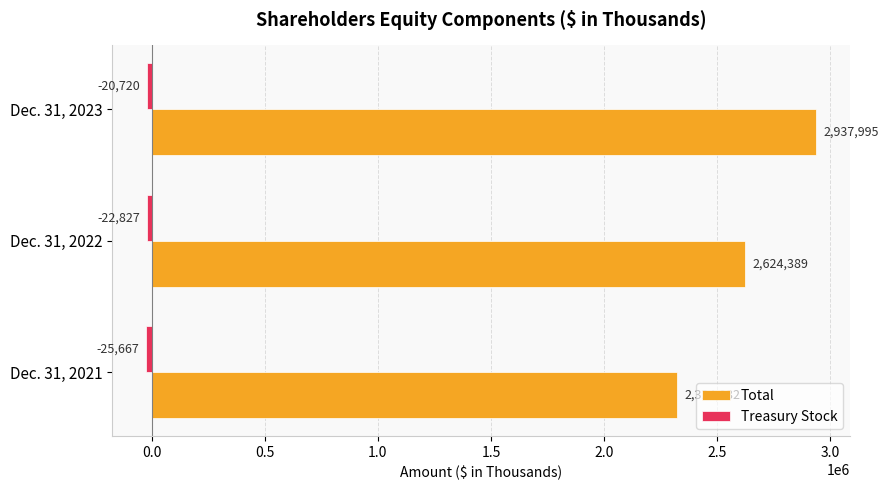

Rank the categories by Total value from lowest to highest.

Dec. 31, 2021, Dec. 31, 2022, Dec. 31, 2023